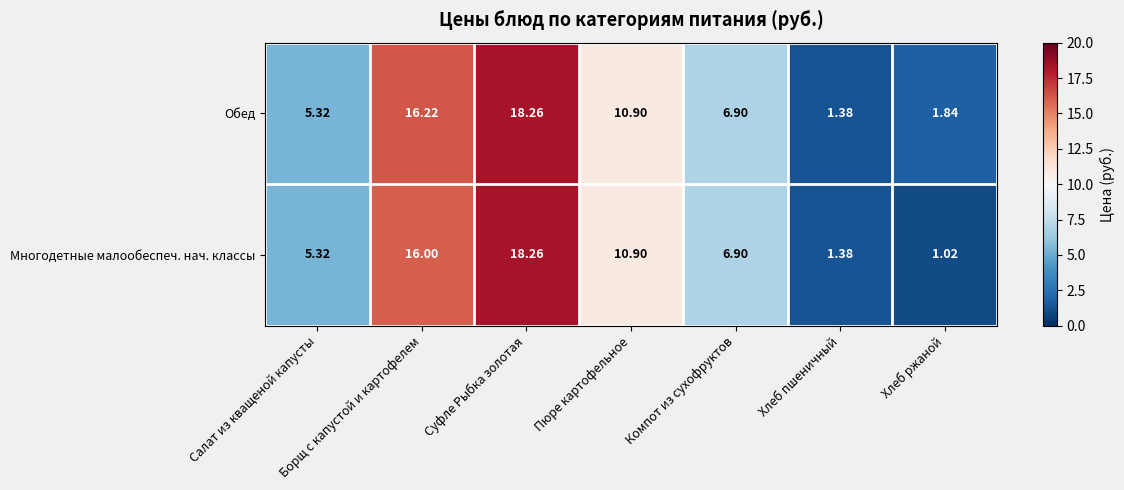

Rank the categories by Обед value from highest to lowest.

Суфле Рыбка золотая, Борщ с капустой и картофелем, Пюре картофельное, Компот из сухофруктов, Салат из кващеной капусты, Хлеб ржаной, Хлеб пшеничный